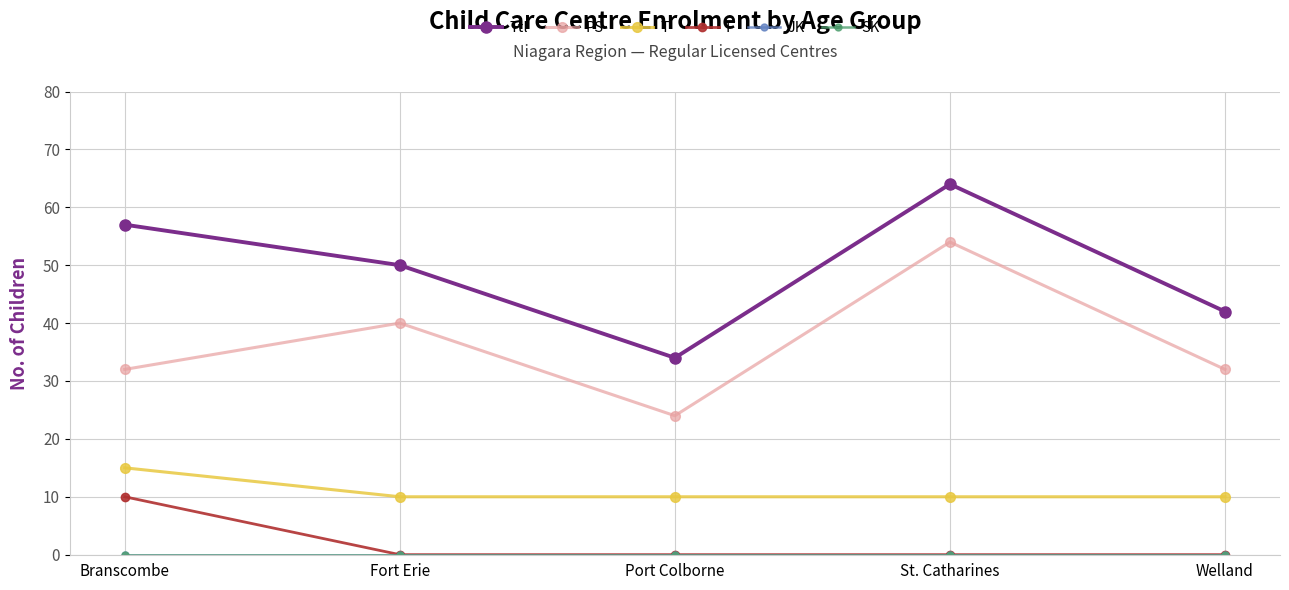

At St. Catharines, list the series in order from largest to smallest.

Ttl, PS, T, I, JK, SK